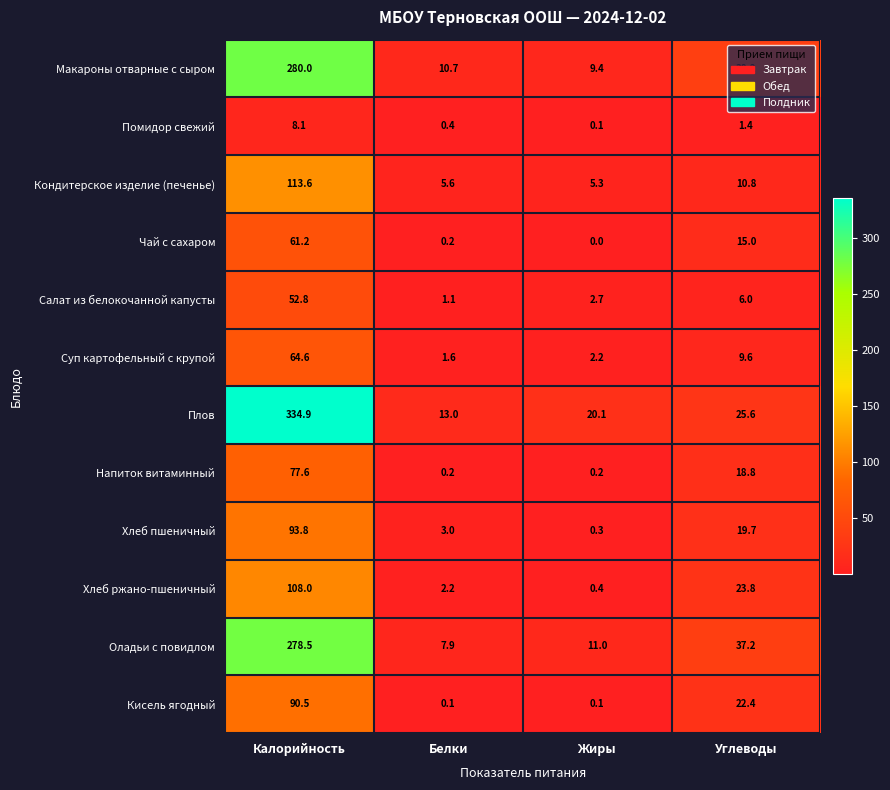

Between Калорийность and Жиры, which series saw the biggest shift?

Плов